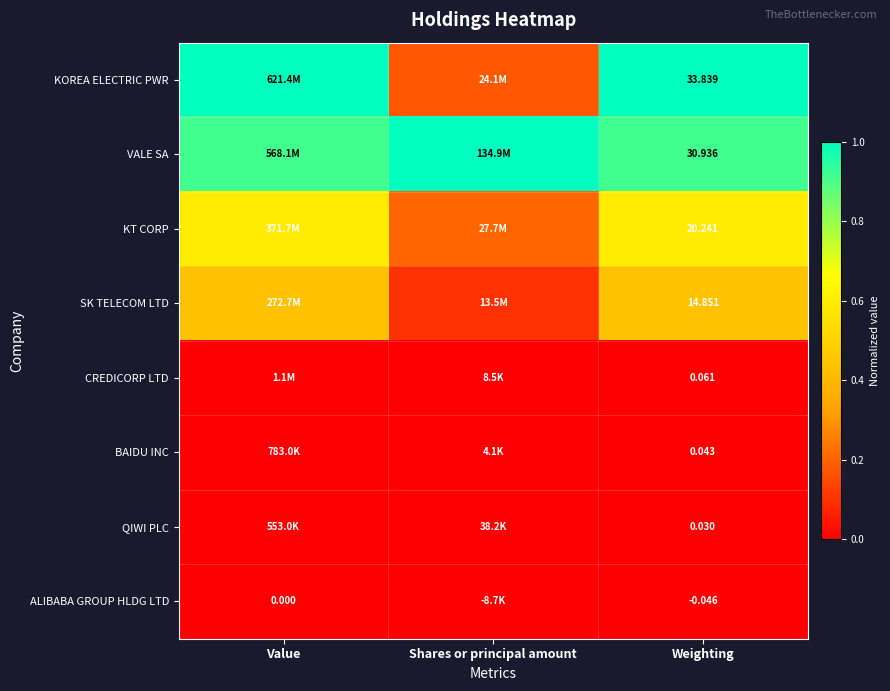

Rank the series at Weighting from lowest to highest value.

ALIBABA GROUP HLDG LTD, QIWI PLC, BAIDU INC, CREDICORP LTD, SK TELECOM LTD, KT CORP, VALE SA, KOREA ELECTRIC PWR